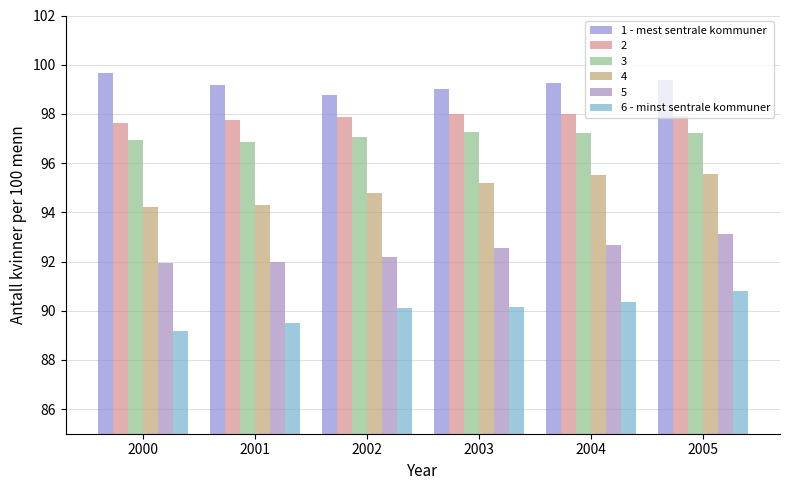

At 2003, list the series in order from largest to smallest.

1 - mest sentrale kommuner, 2, 3, 4, 5, 6 - minst sentrale kommuner